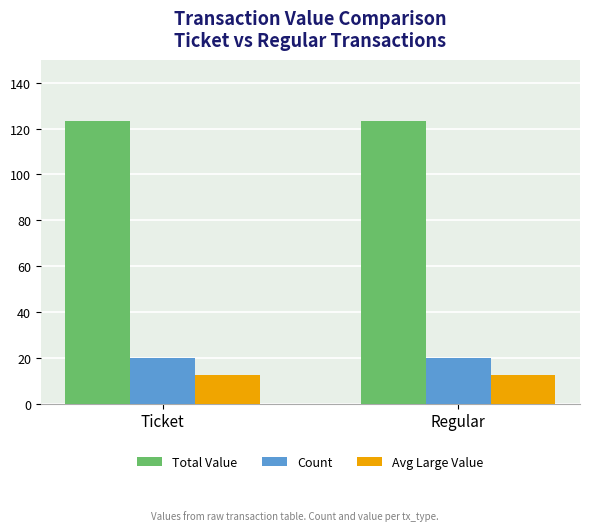

How many groups of bars are there?

2